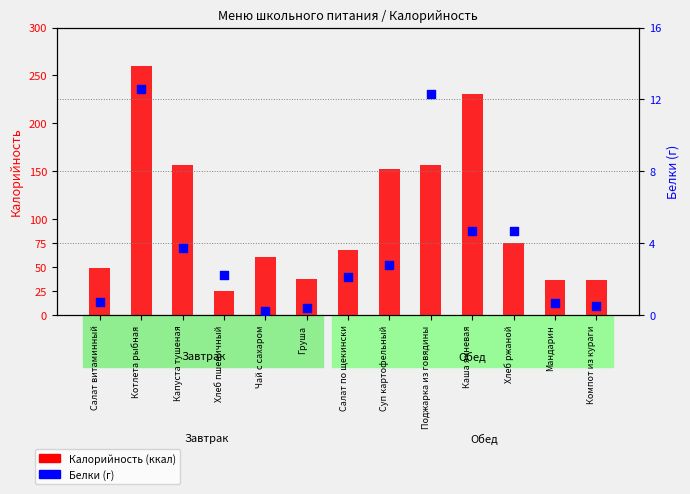

Is the value of Калорийность at Компот из кураги greater than the value of Белки (г) at Груша?

Yes